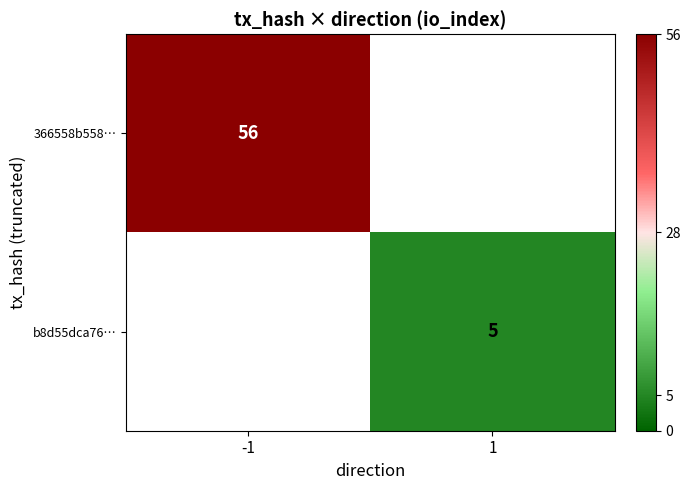

How many data points does each series have?

2